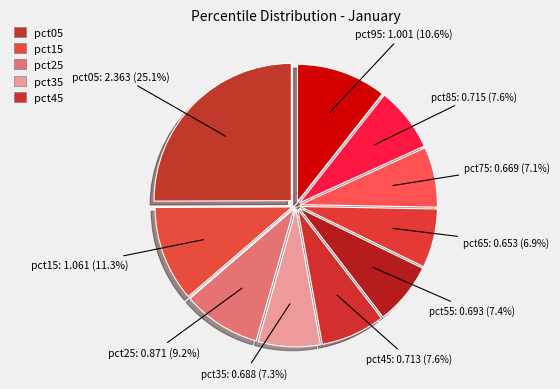

How many segments does this pie chart have?

10